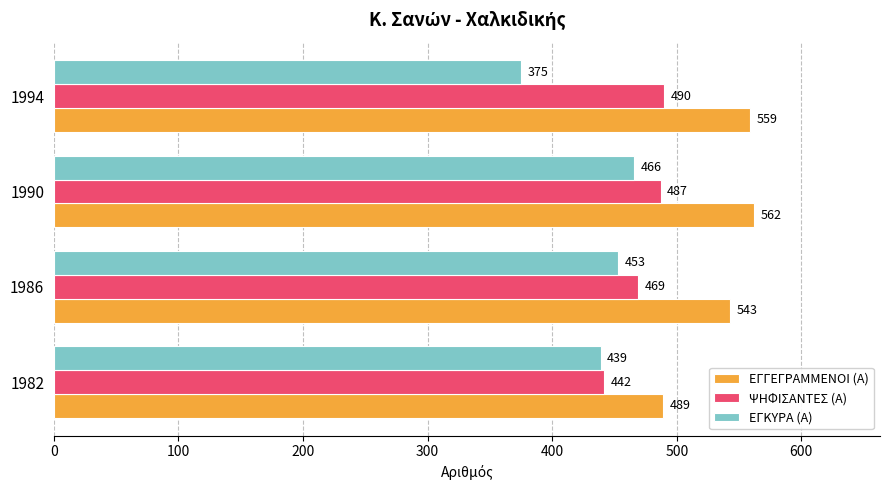

List the series in order of their overall mean, lowest first.

ΕΓΚΥΡΑ (Α), ΨΗΦΙΣΑΝΤΕΣ (Α), ΕΓΓΕΓΡΑΜΜΕΝΟΙ (Α)